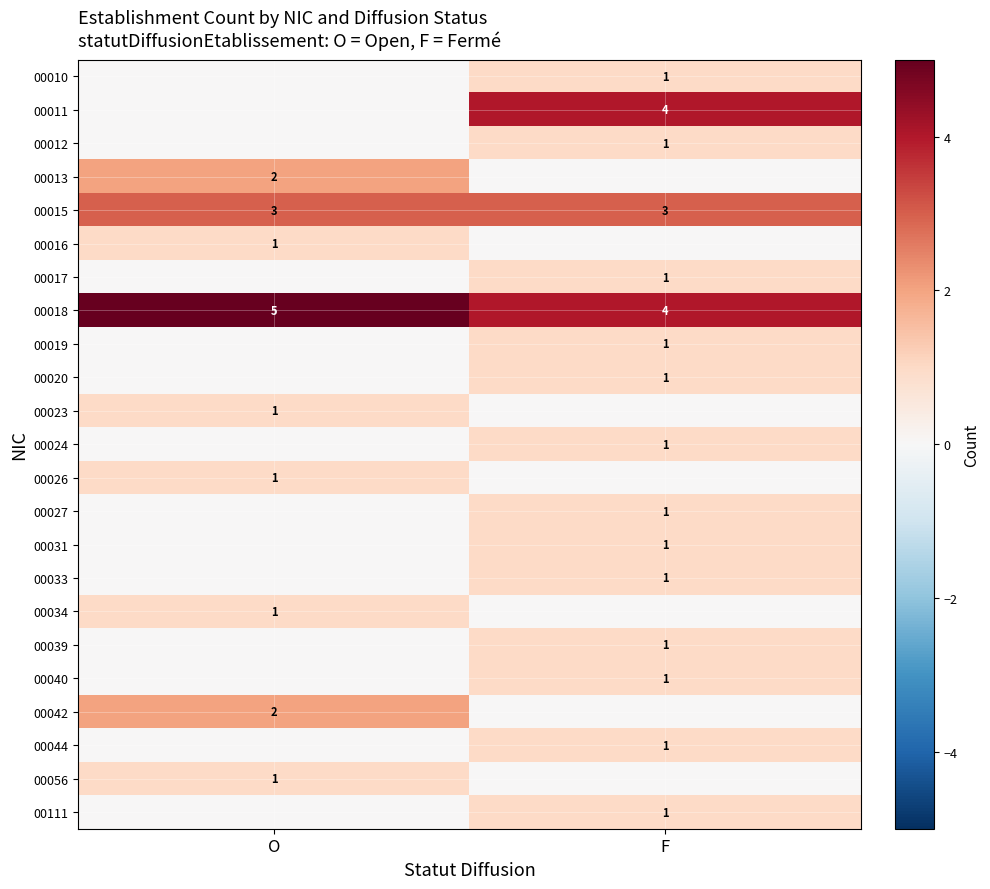

What is the average value of the 00015 series?

3